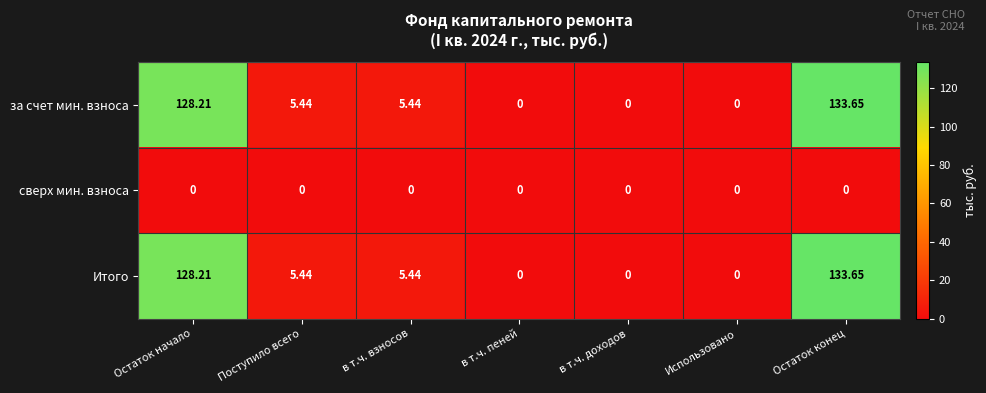

How many positive values does the Итого series have?

4